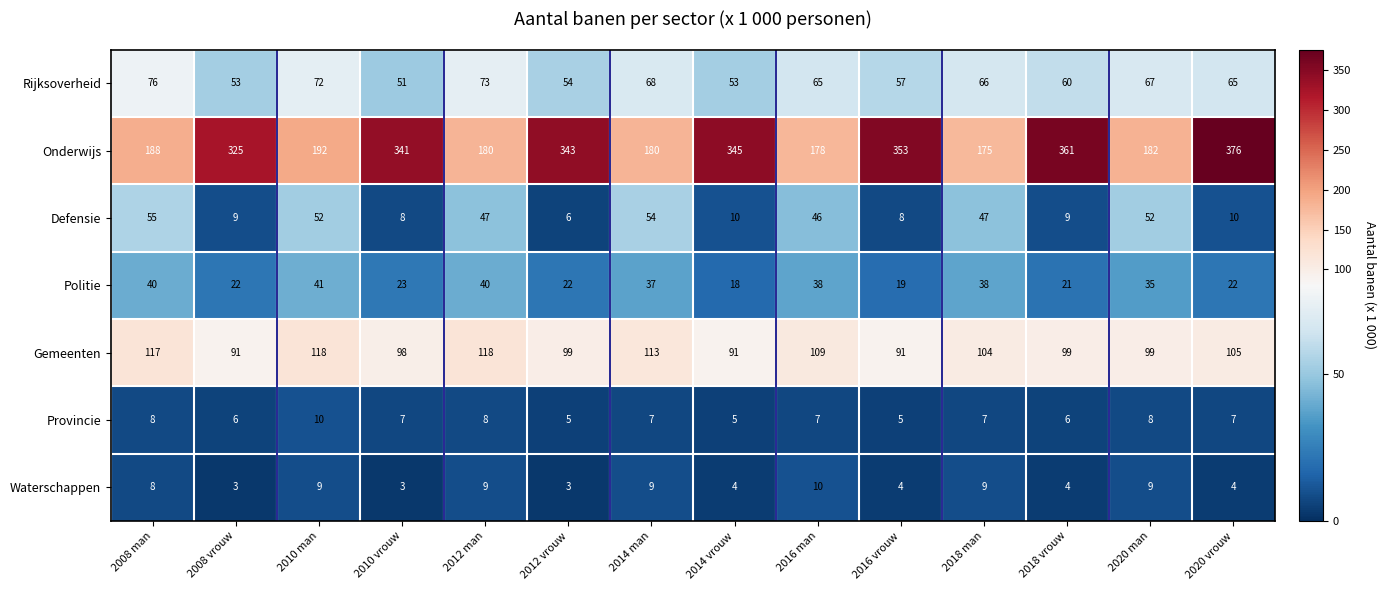

At which label does Rijksoverheid first exceed 65?

2008 man